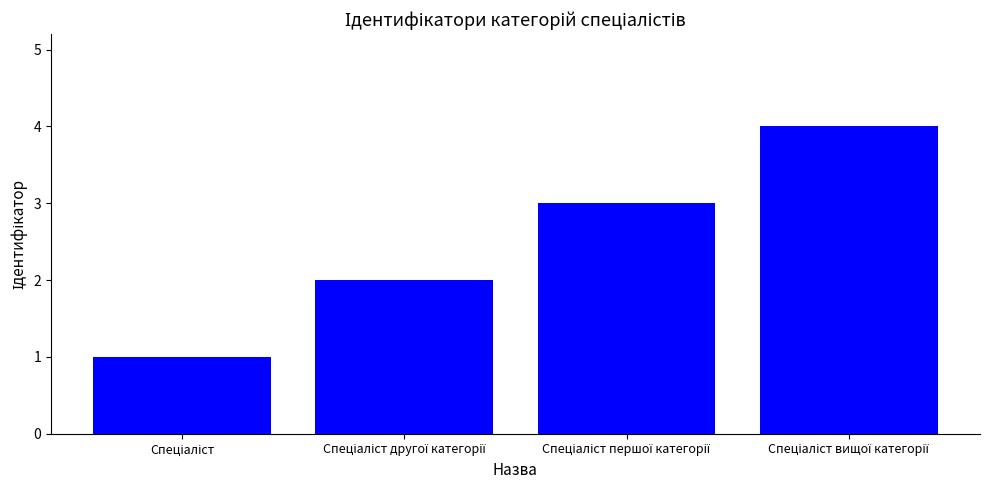

What is the maximum value shown in the chart?

4